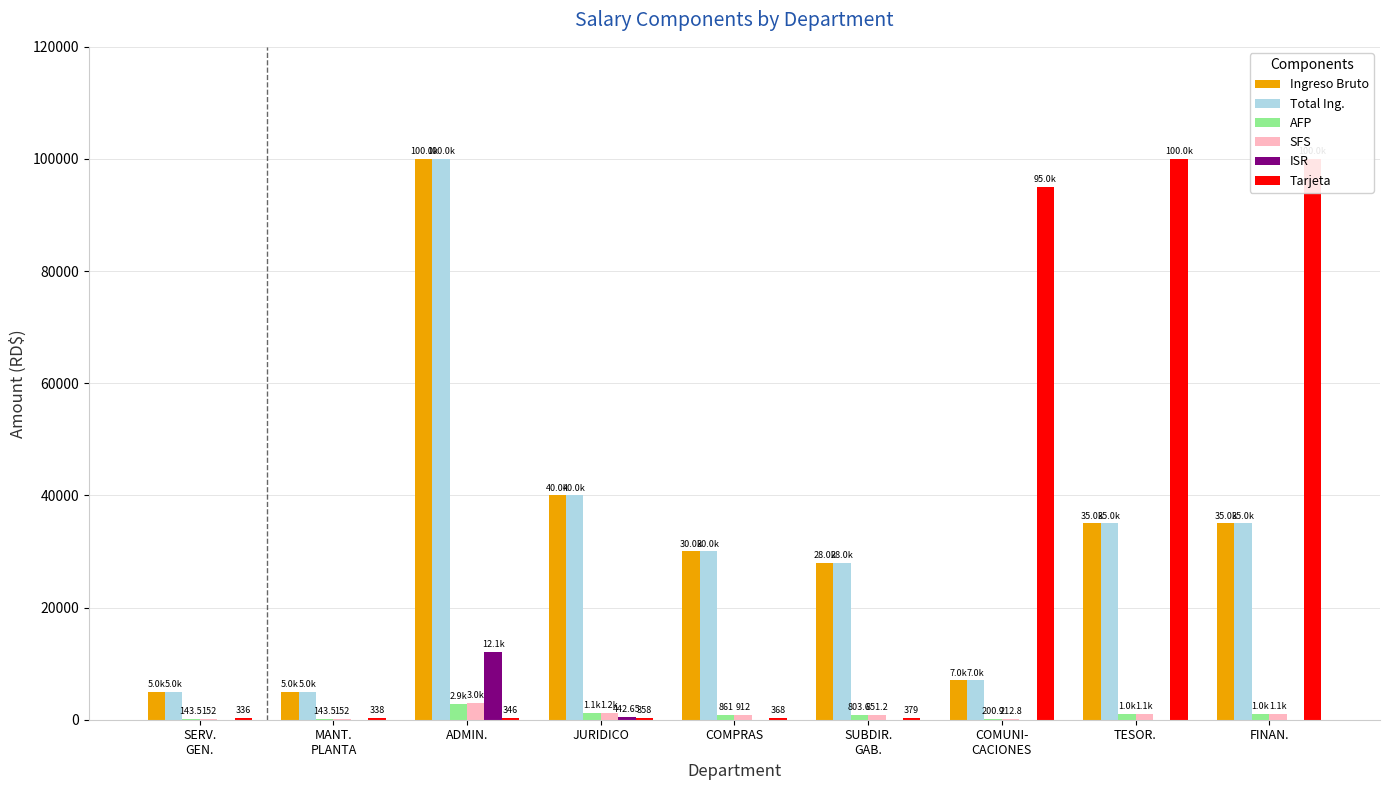

Where is Ingreso Bruto nearest to the value 52500?

JURIDICO